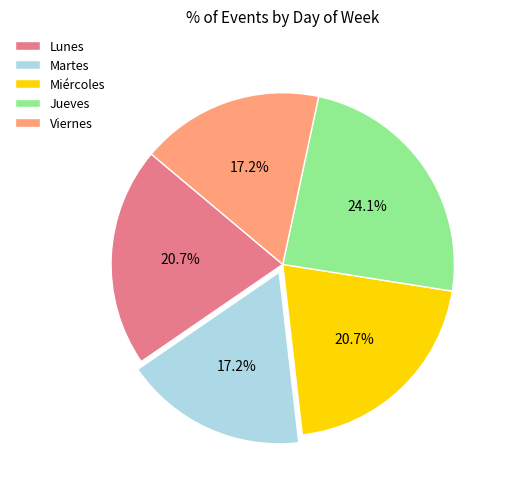

How many segments does this pie chart have?

5